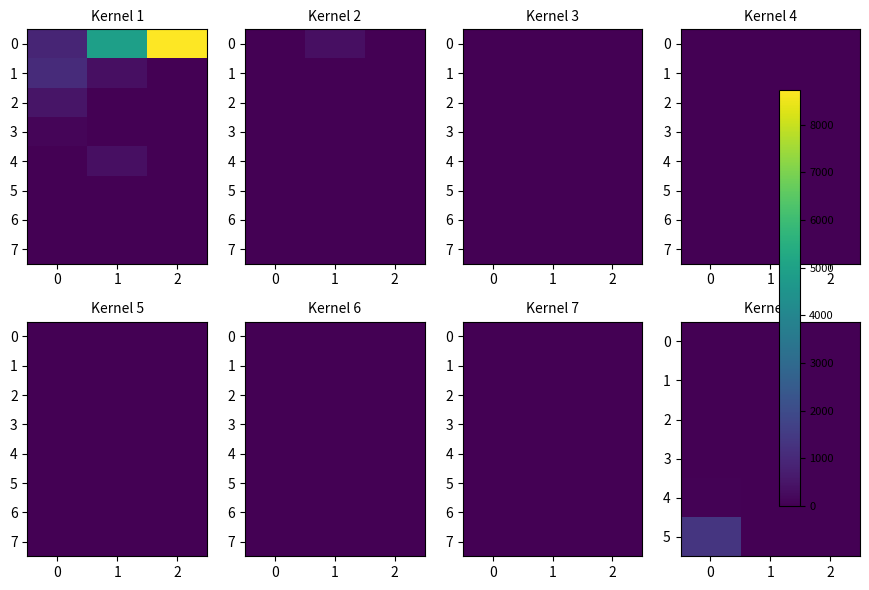

List the series in order of their peak value, lowest first.

2, 6, 0, 3, 7, 1, 4, 5